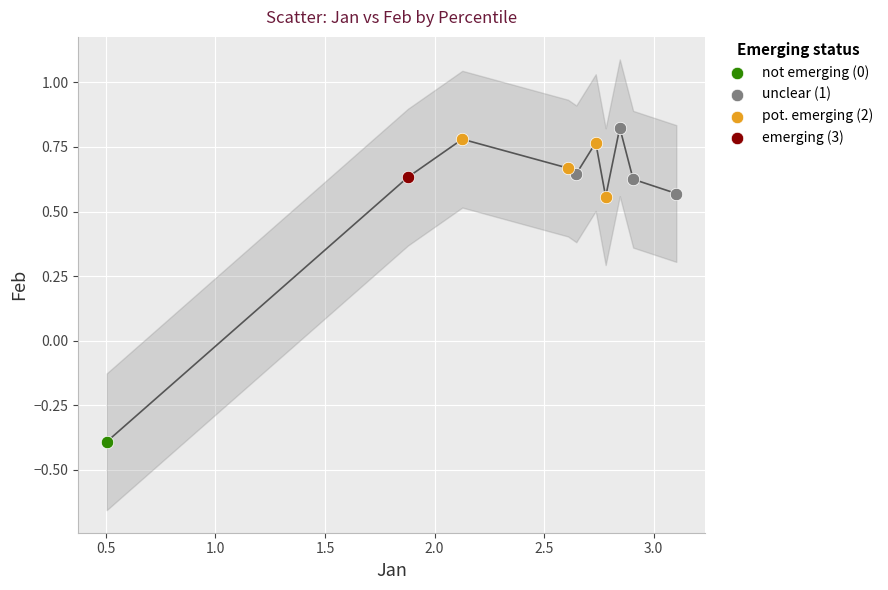

Which series contains the lowest Y value?

not emerging (0)